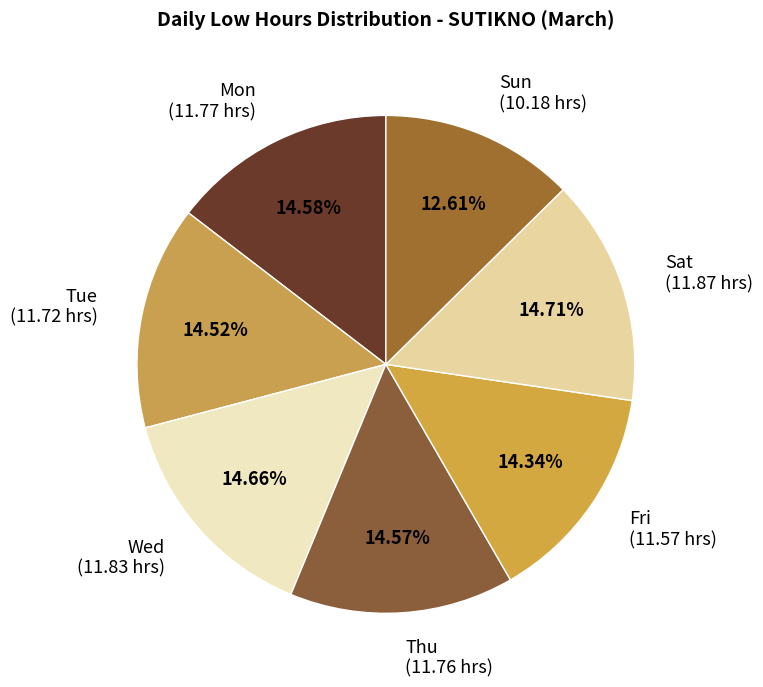

What is the ratio of the value at Sat (11.87 hrs) to the value at Thu (11.76 hrs)?

1.0